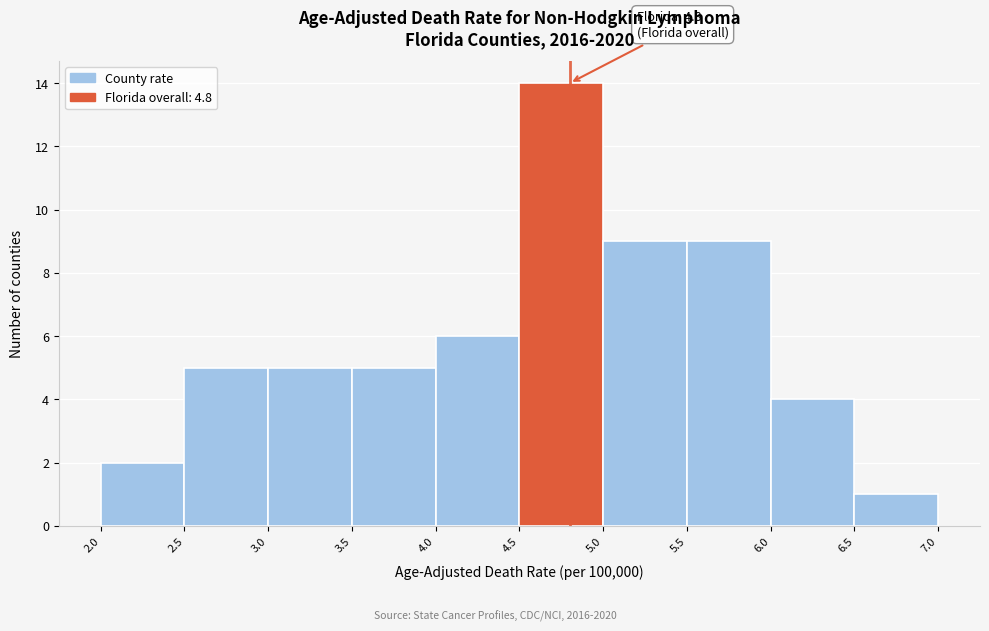

Over which range of the x-axis is the bar tallest?

4.5 to 5.0